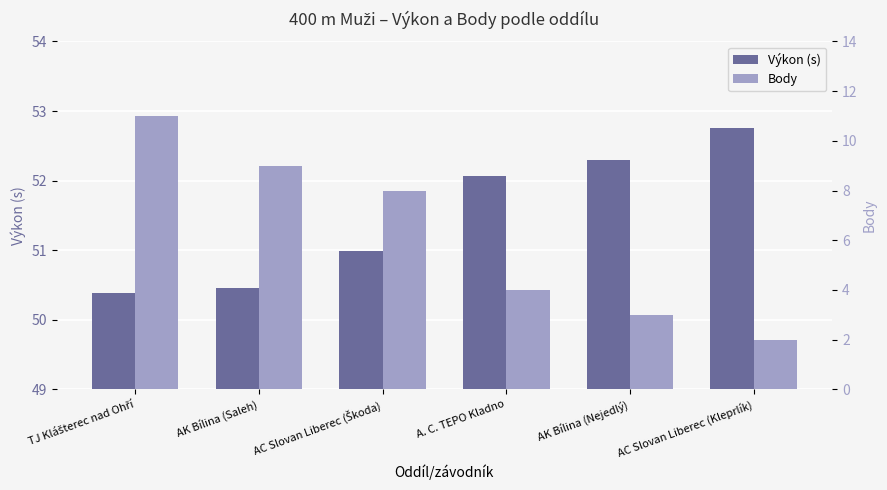

What is the average value of the Výkon (s) series?

51.5